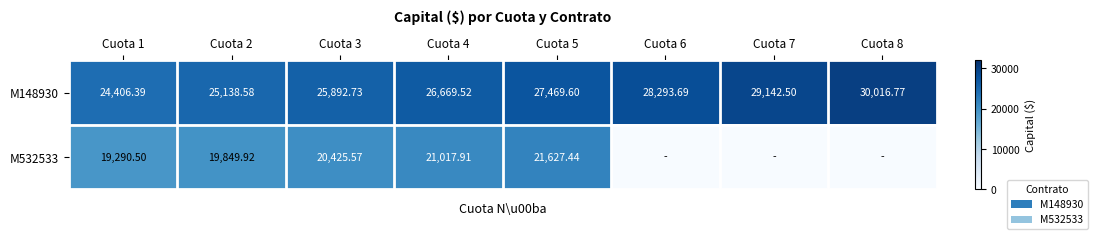

What is the spread (max minus min) of values at Cuota 1?

5115.9